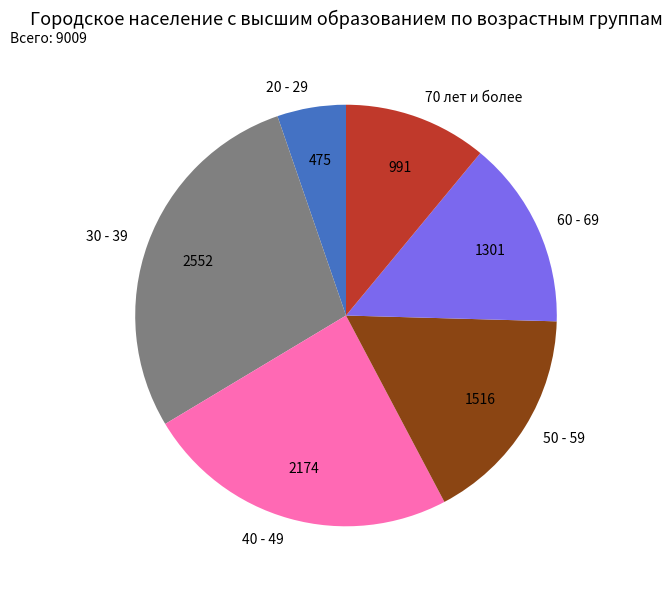

True or false: 60 - 69 accounts for 21% of the total.

False